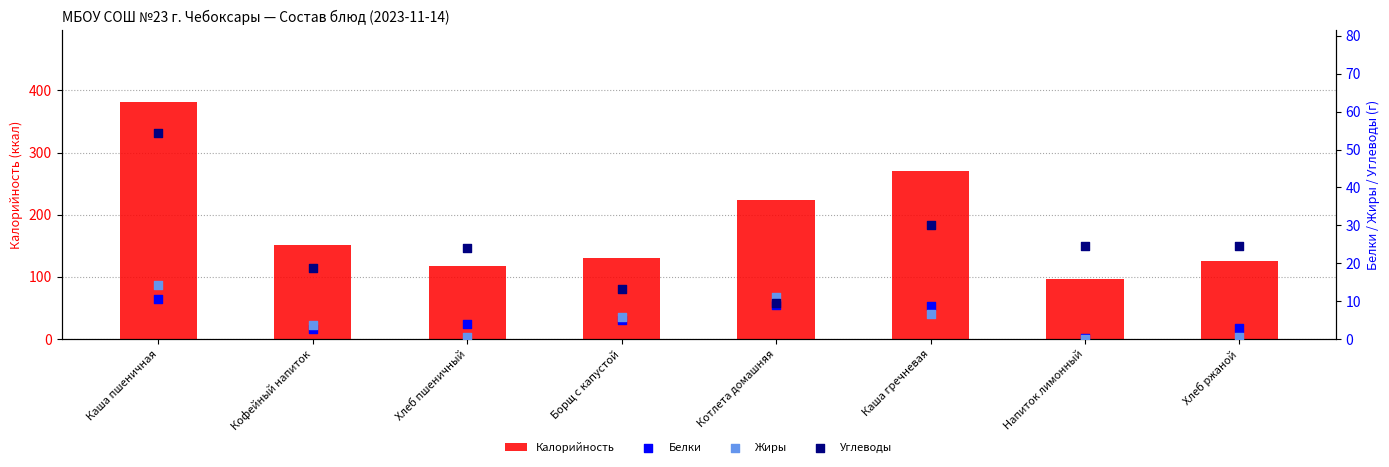

Which series has the largest total across all categories?

Калорийность